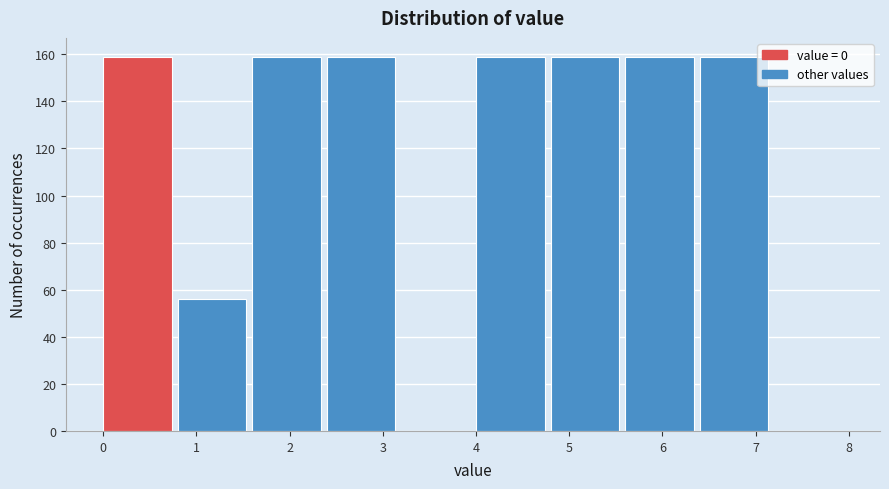

Reading left to right, transcribe this chart: for each bar, give the range it covers on the x-axis and its height. The values are not printed on the chart, so give them approximately, as read against the axis.

0.0 to 0.8: 160
0.8 to 1.6: 56
1.6 to 2.4: 160
2.4 to 3.2: 160
3.2 to 4.0: 0
4.0 to 4.8: 160
4.8 to 5.6: 160
5.6 to 6.4: 160
6.4 to 7.2: 160
7.2 to 8.0: 0